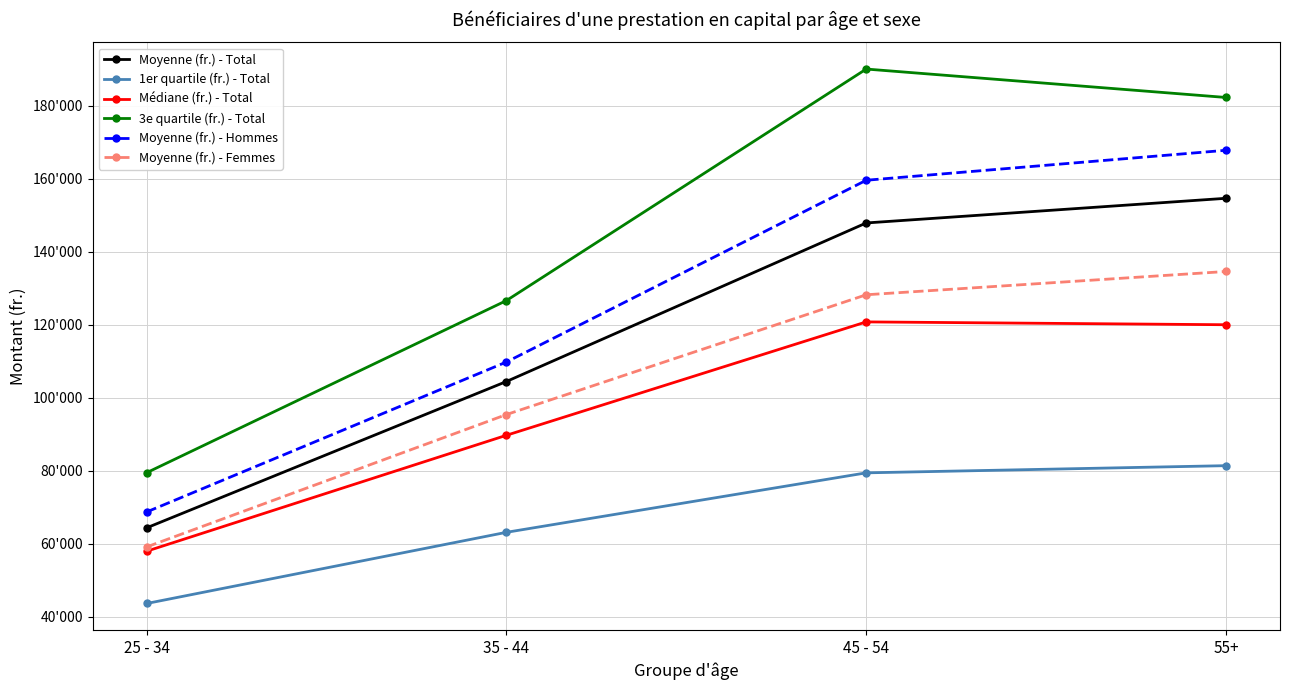

Which series changed the most between 25 - 34 and 55+?

3e quartile (fr.) - Total